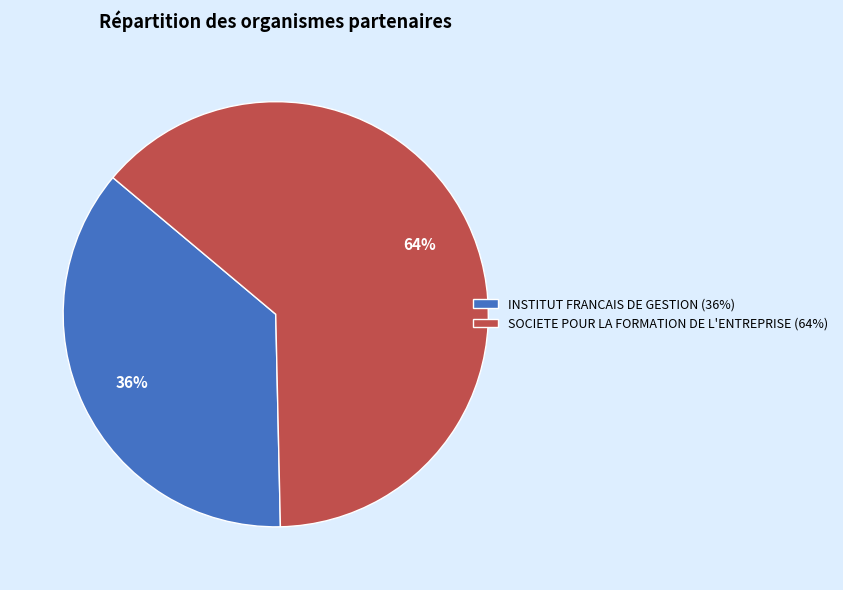

To the nearest percent, what is the average slice percentage?

50%